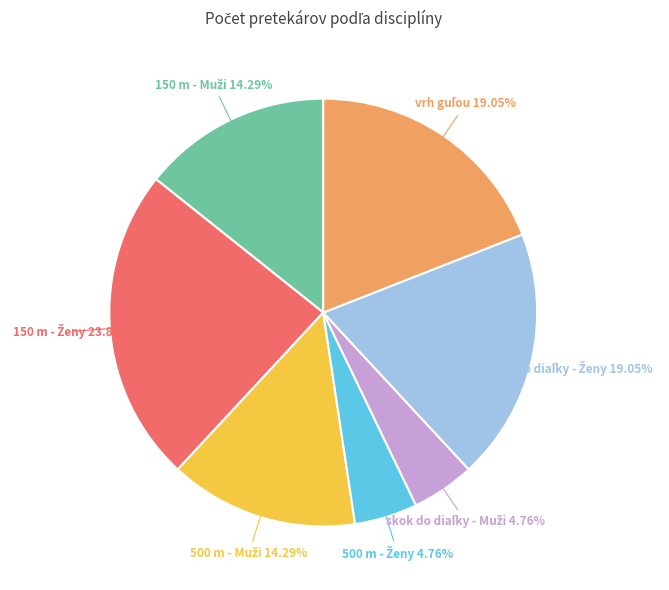

Count the number of slices in the pie.

7